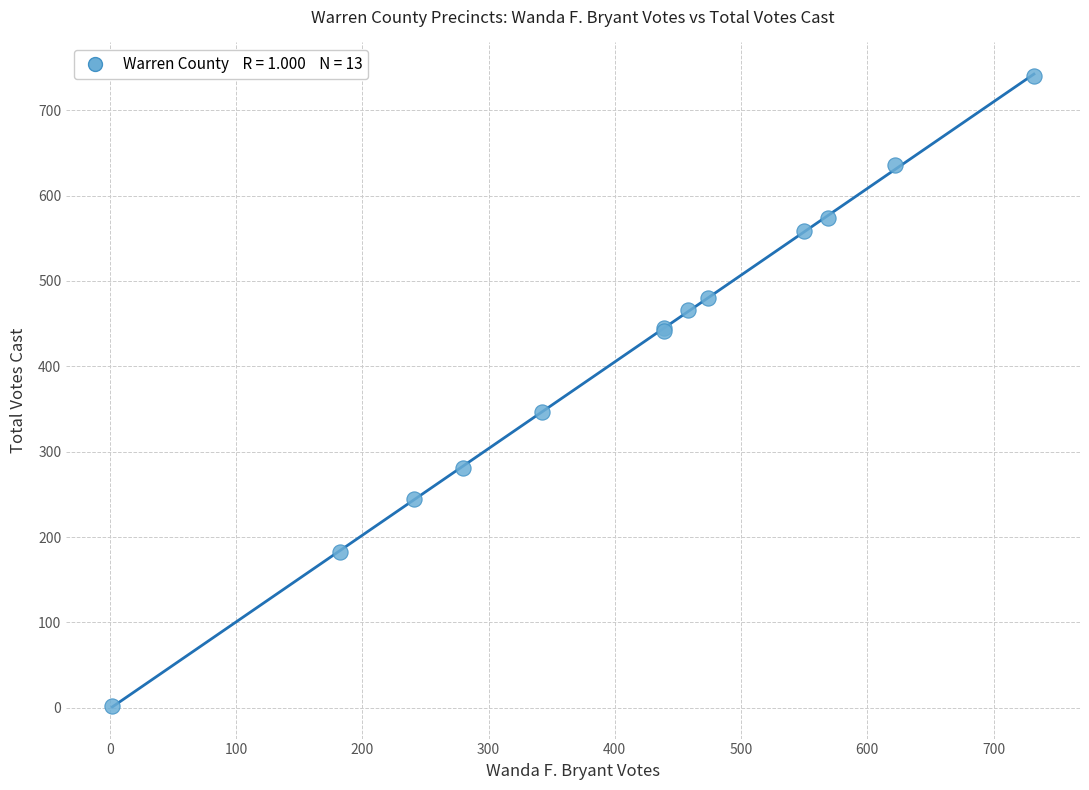

What Y value in the scatter plot is closest to 371?

347